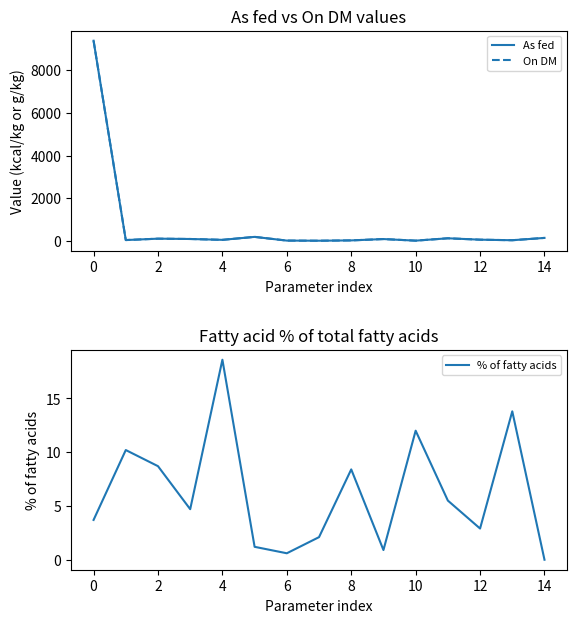

At which label does % of fatty acids reach its minimum?

14